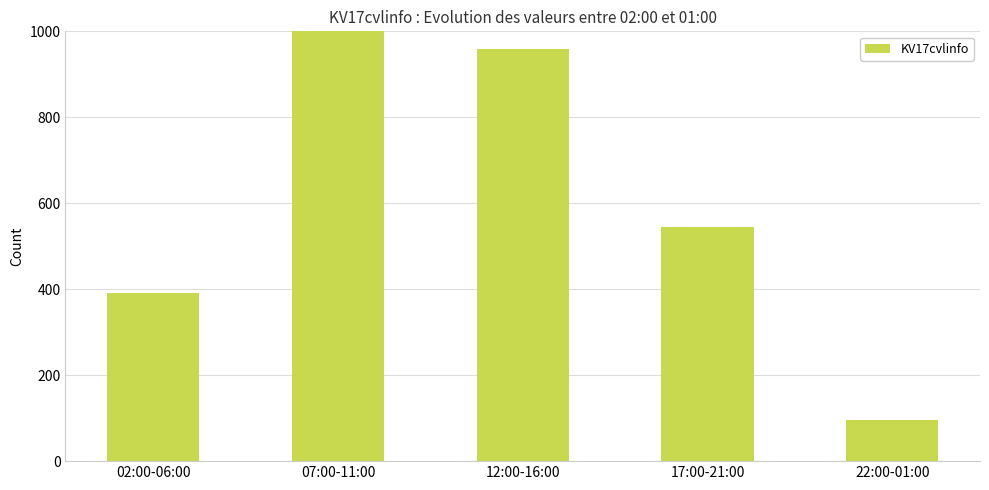

At which label is the value closest to 549?

17:00-21:00